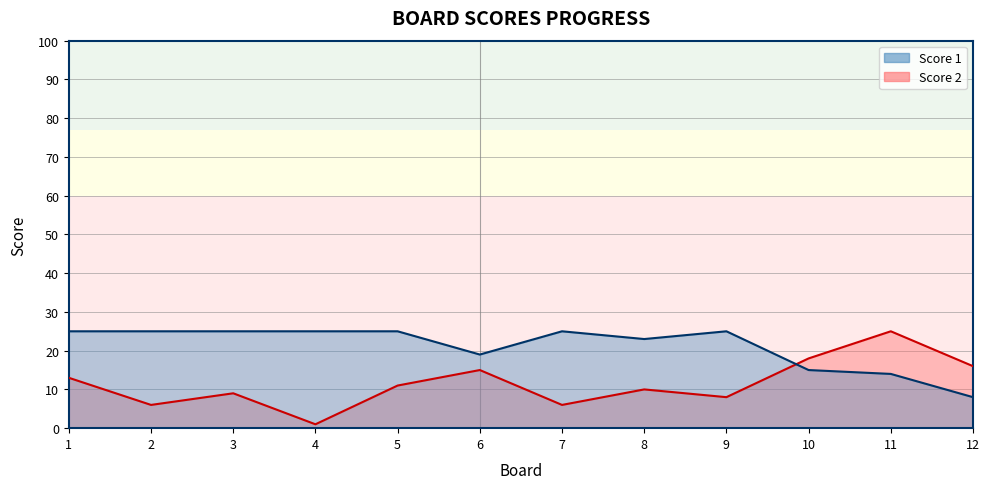

At which label is Score 1 closest to 16?

10